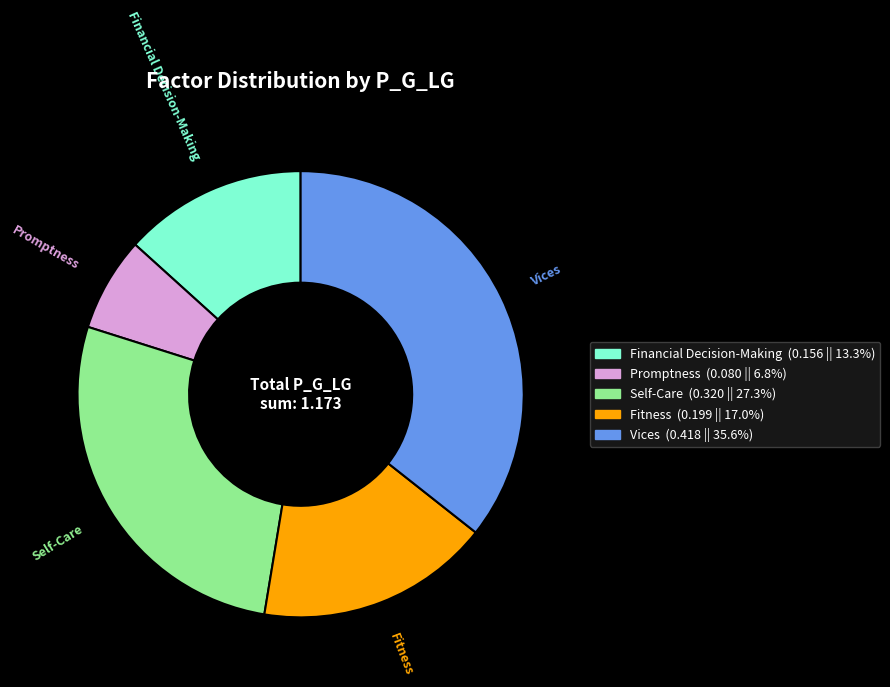

Does Financial Decision-Making represent more than half of the total?

No